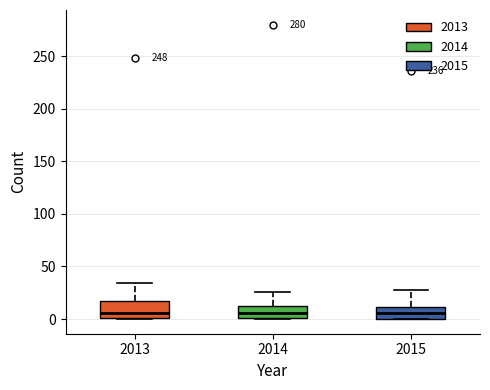

Reading left to right, transcribe this box plot: for each box, give where its median line is, the range the box spans, and where its two whiskers end, as read against the y-axis. The values are not printed on the chart, so give them approximately, as read against the axis.

2013: median 5, box 0 to 20, whiskers 0 to 35
2014: median 5, box 0 to 10, whiskers 0 to 25
2015: median 5, box 0 to 10, whiskers 0 to 30